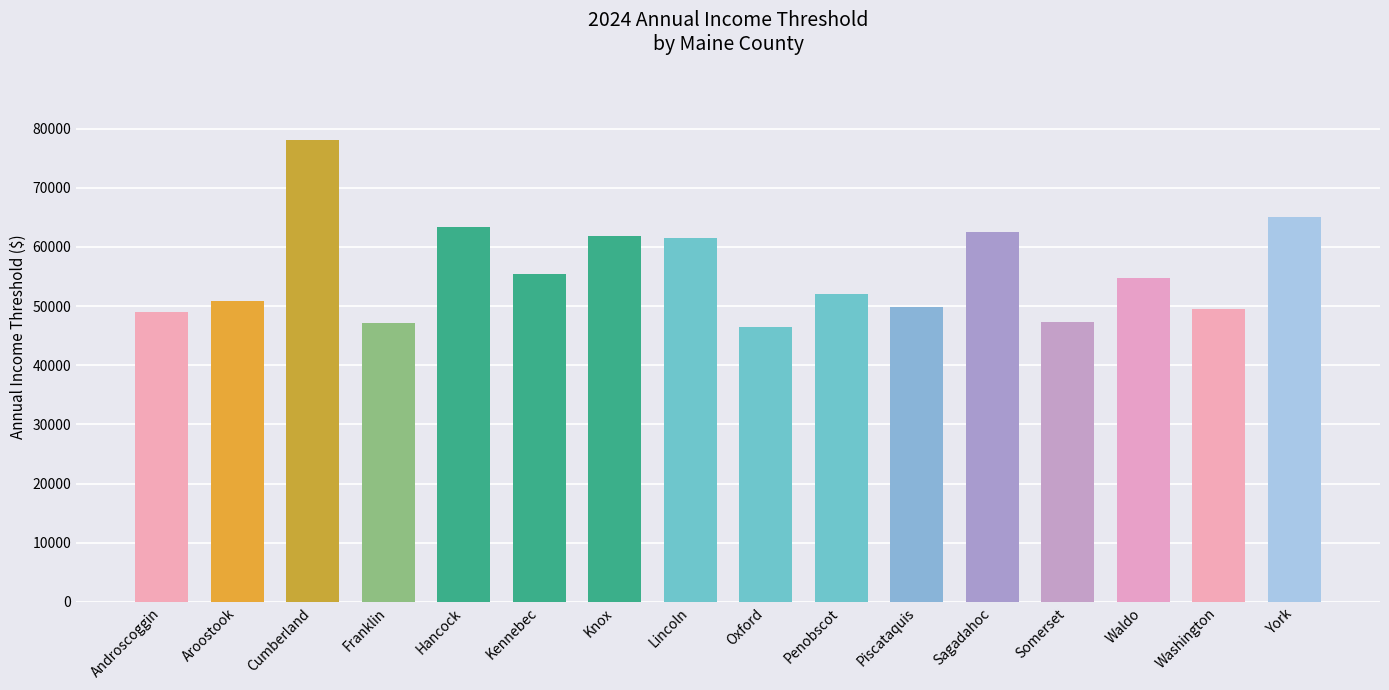

What value does the data have at Waldo?

54714